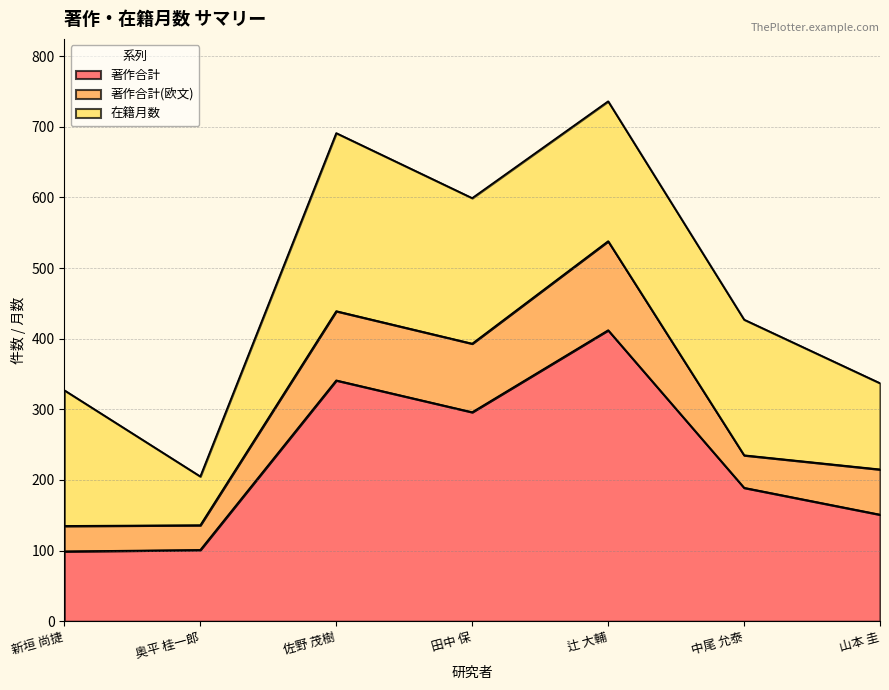

At which category is the sum across all series the highest?

辻 大輔